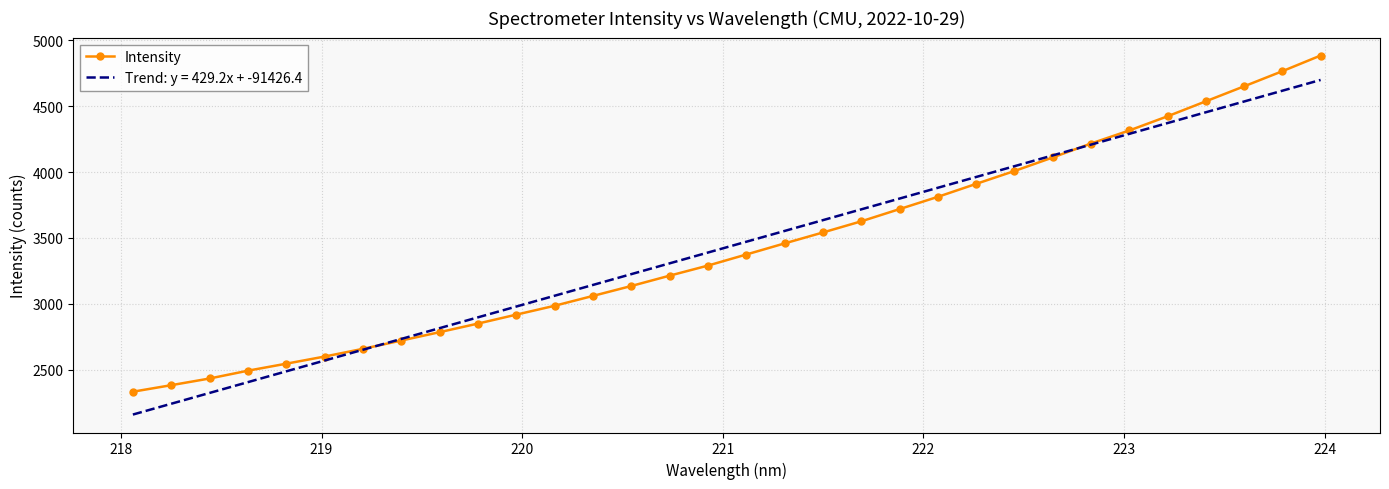

Rank the series by their maximum value, from lowest to highest.

Trend: y = 429.2x + -91426.4, Intensity